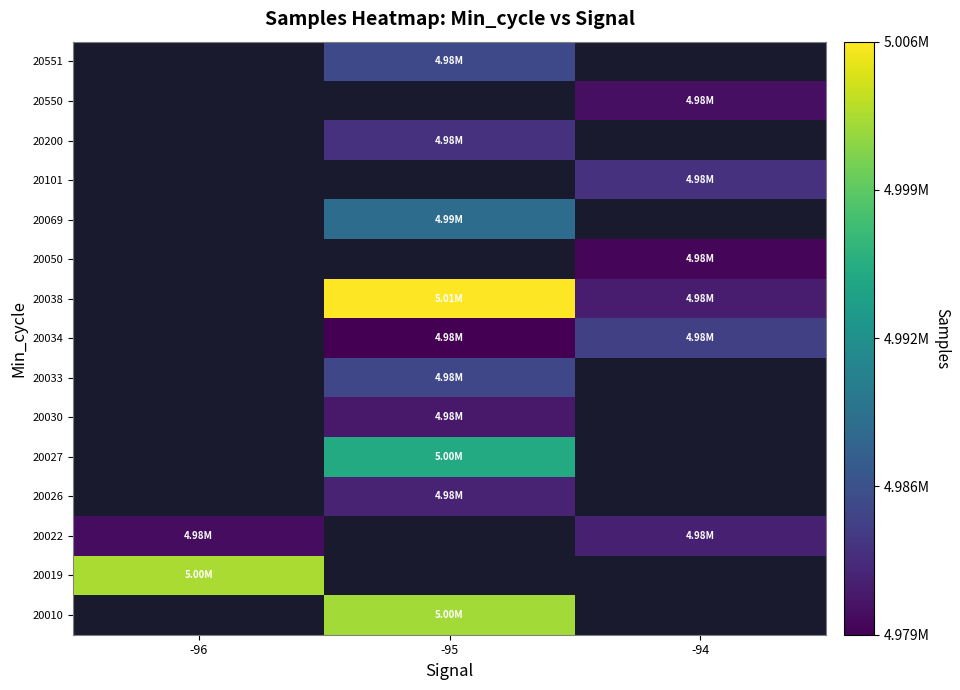

What is the spread (max minus min) of values at -95?

27231.0